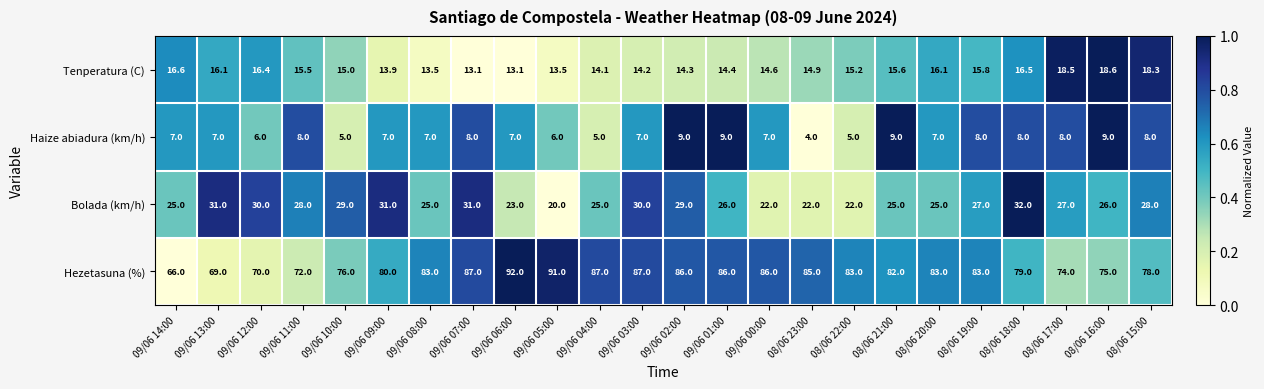

The value of Haize abiadura (km/h) at 08/06 22:00 is 5.0. True or false?

True